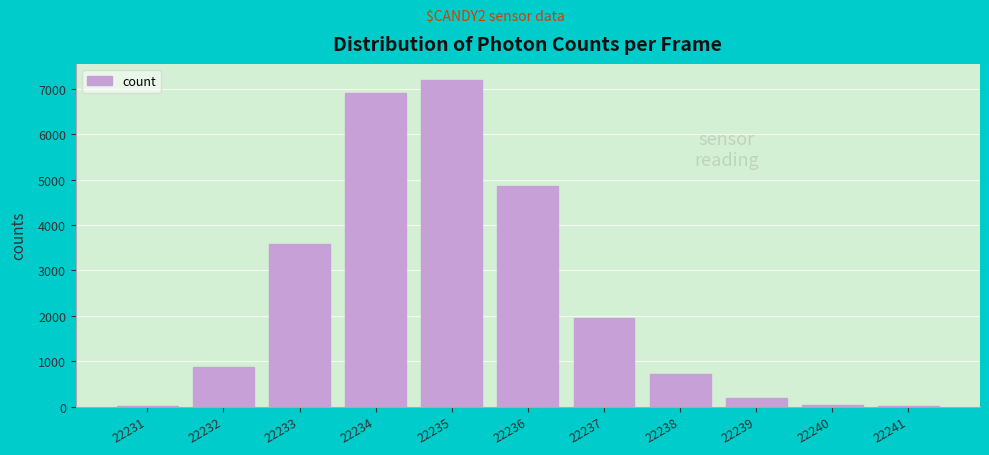

What is the ratio of the value at 22237 to the value at 22239?

10.2